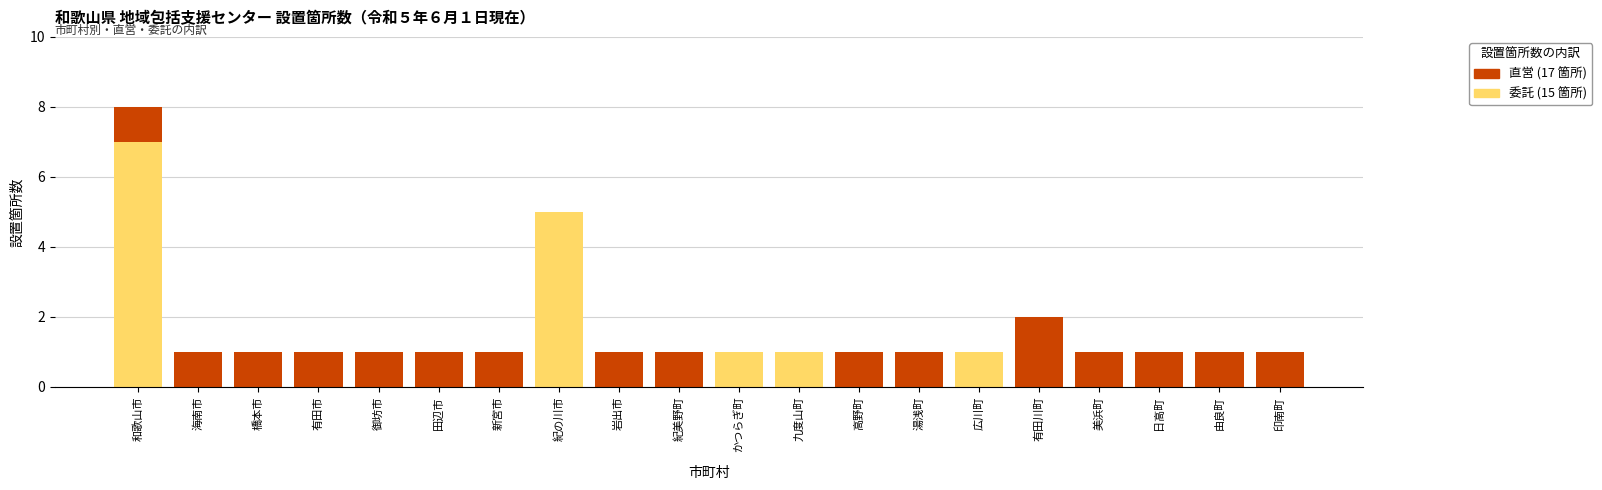

At which category is the sum across all series the highest?

和歌山市